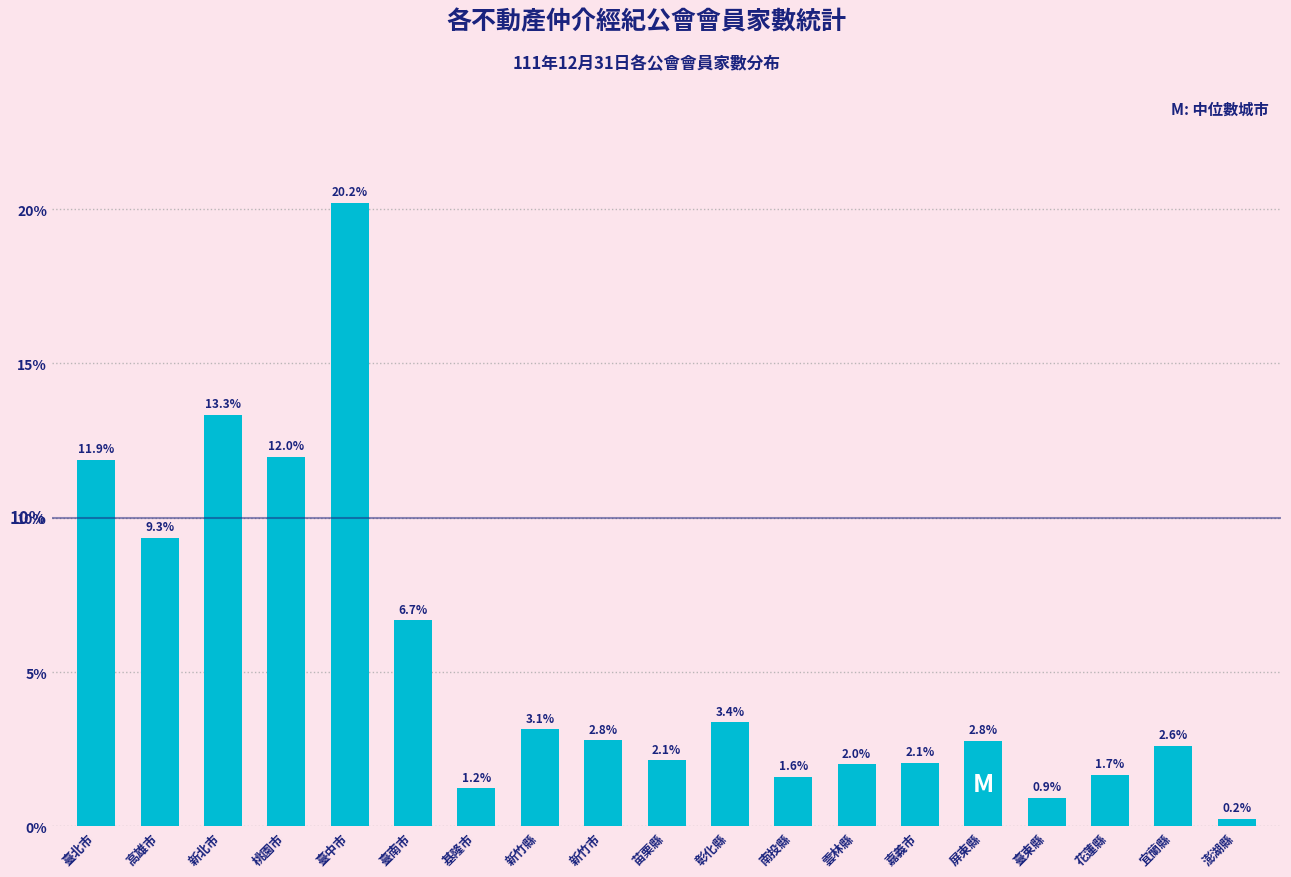

Reading left to right, extract all data points from this chart.

11.9	9.3	13.3	12.0	20.2	6.7	1.2	3.1	2.8	2.1	3.4	1.6	2.0	2.1	2.8	0.9	1.7	2.6	0.2